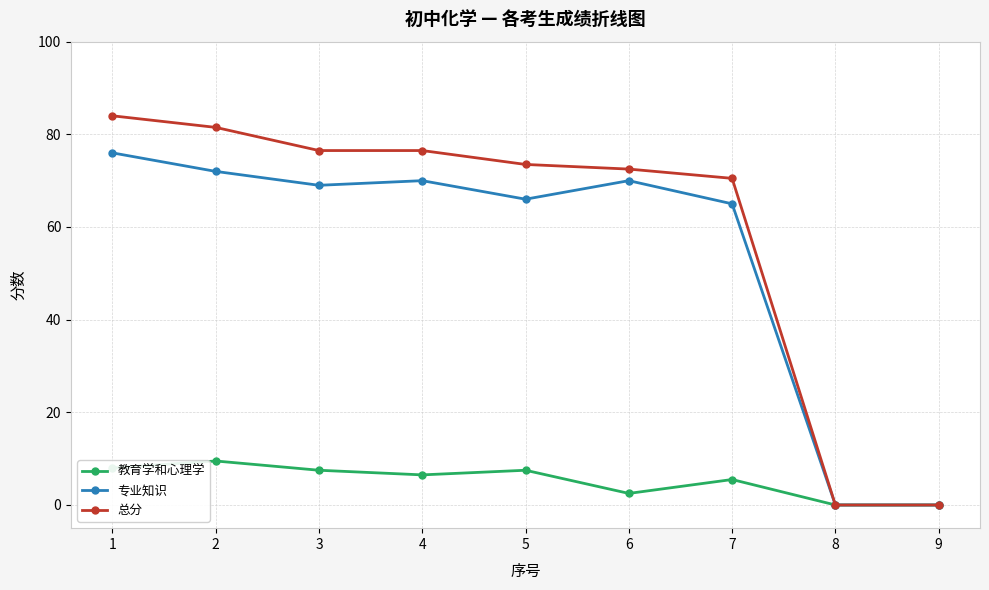

How many categories are shown in the chart?

9